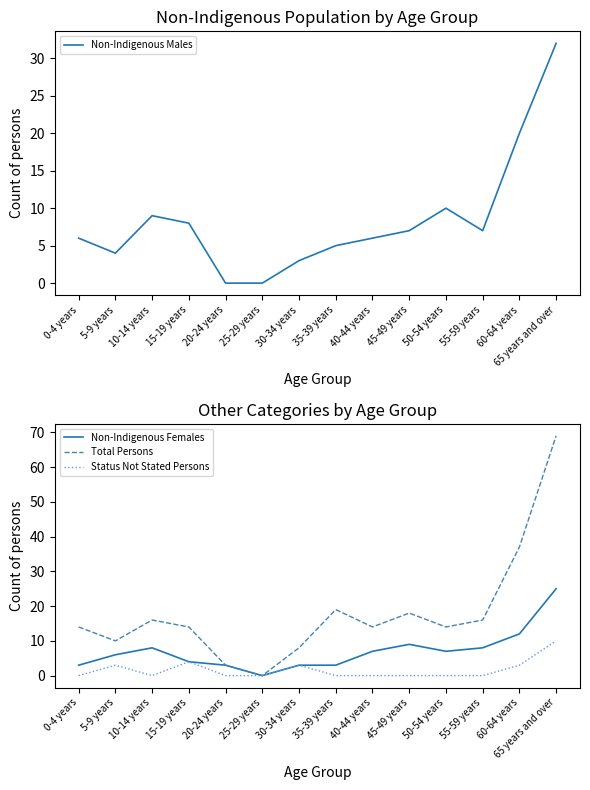

Is it true that Status Not Stated Persons equals 3 at 5-9 years?

True